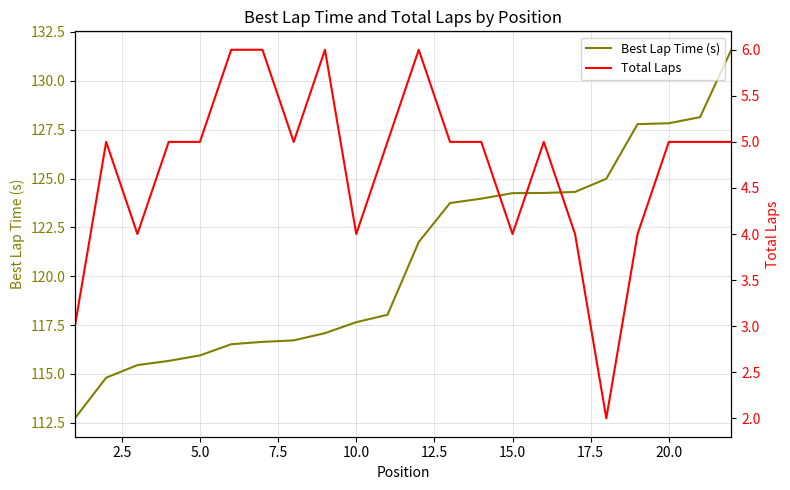

At how many categories does at least one series exceed 11?

22